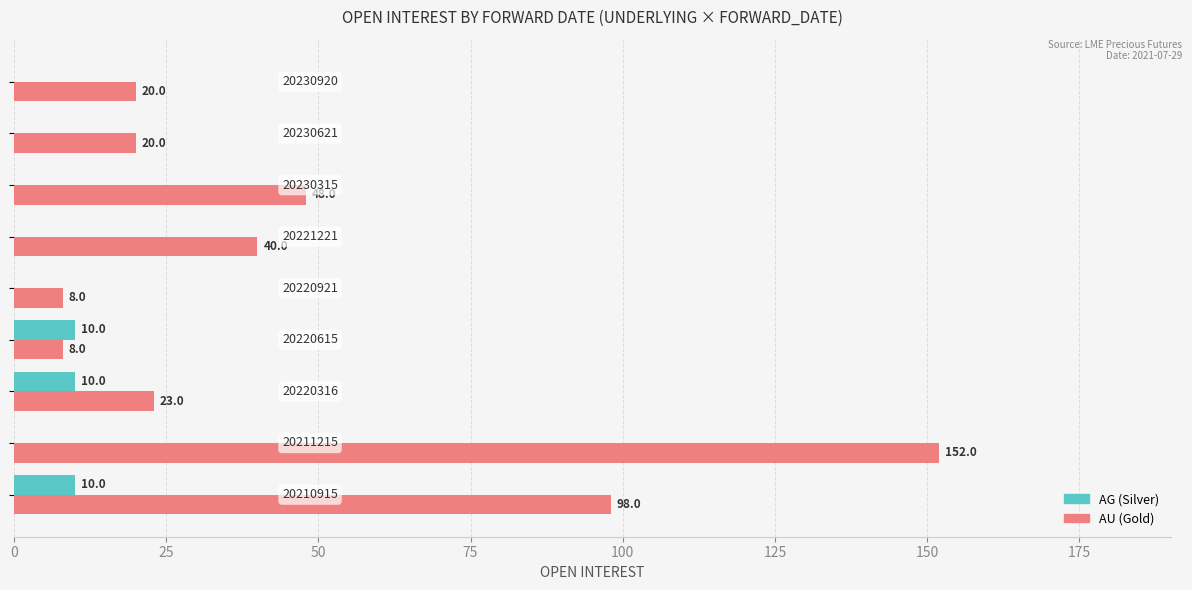

How many data points does each series have?

9